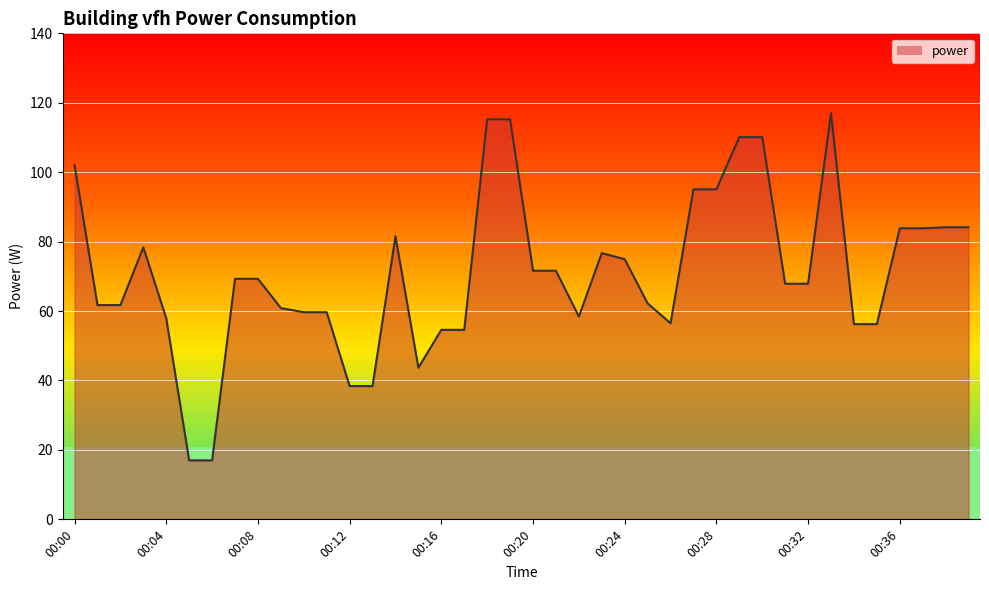

What is the difference between the maximum and minimum values?

100.0